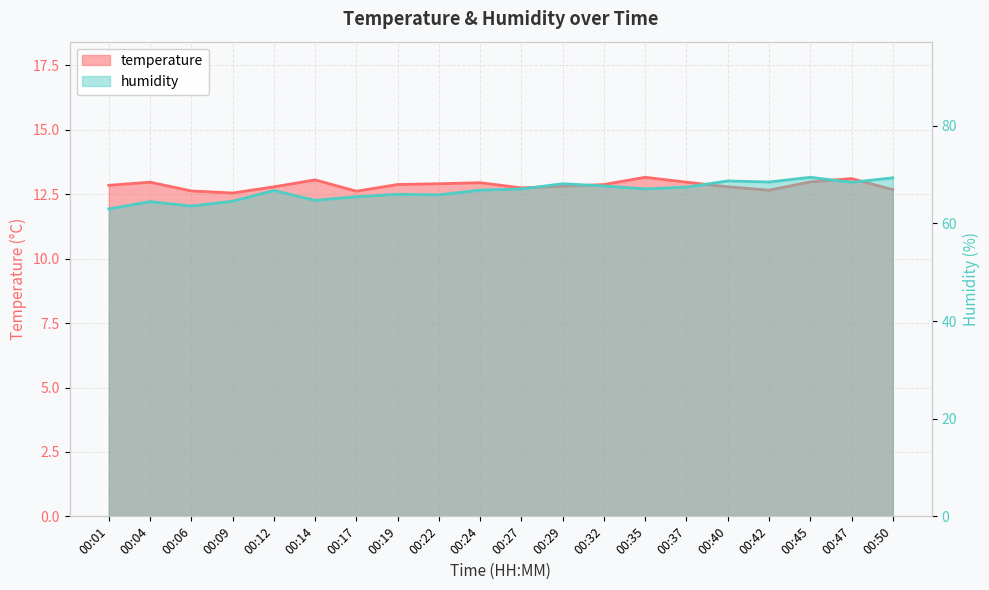

What is the total value across all series at 00:19?

78.8